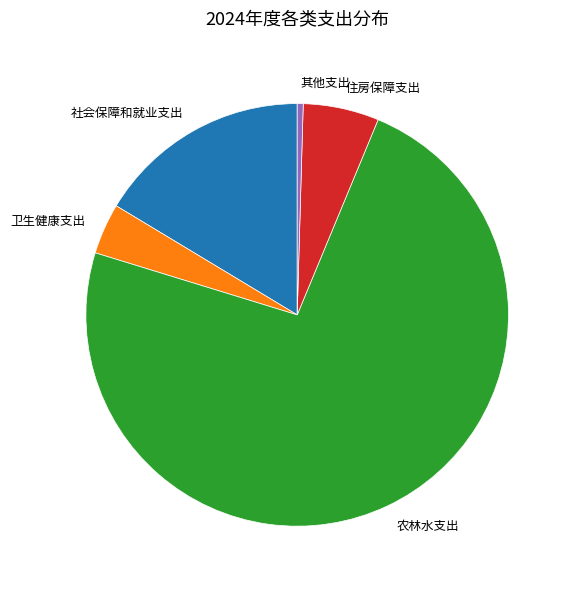

Which category has the smallest portion of the pie?

其他支出